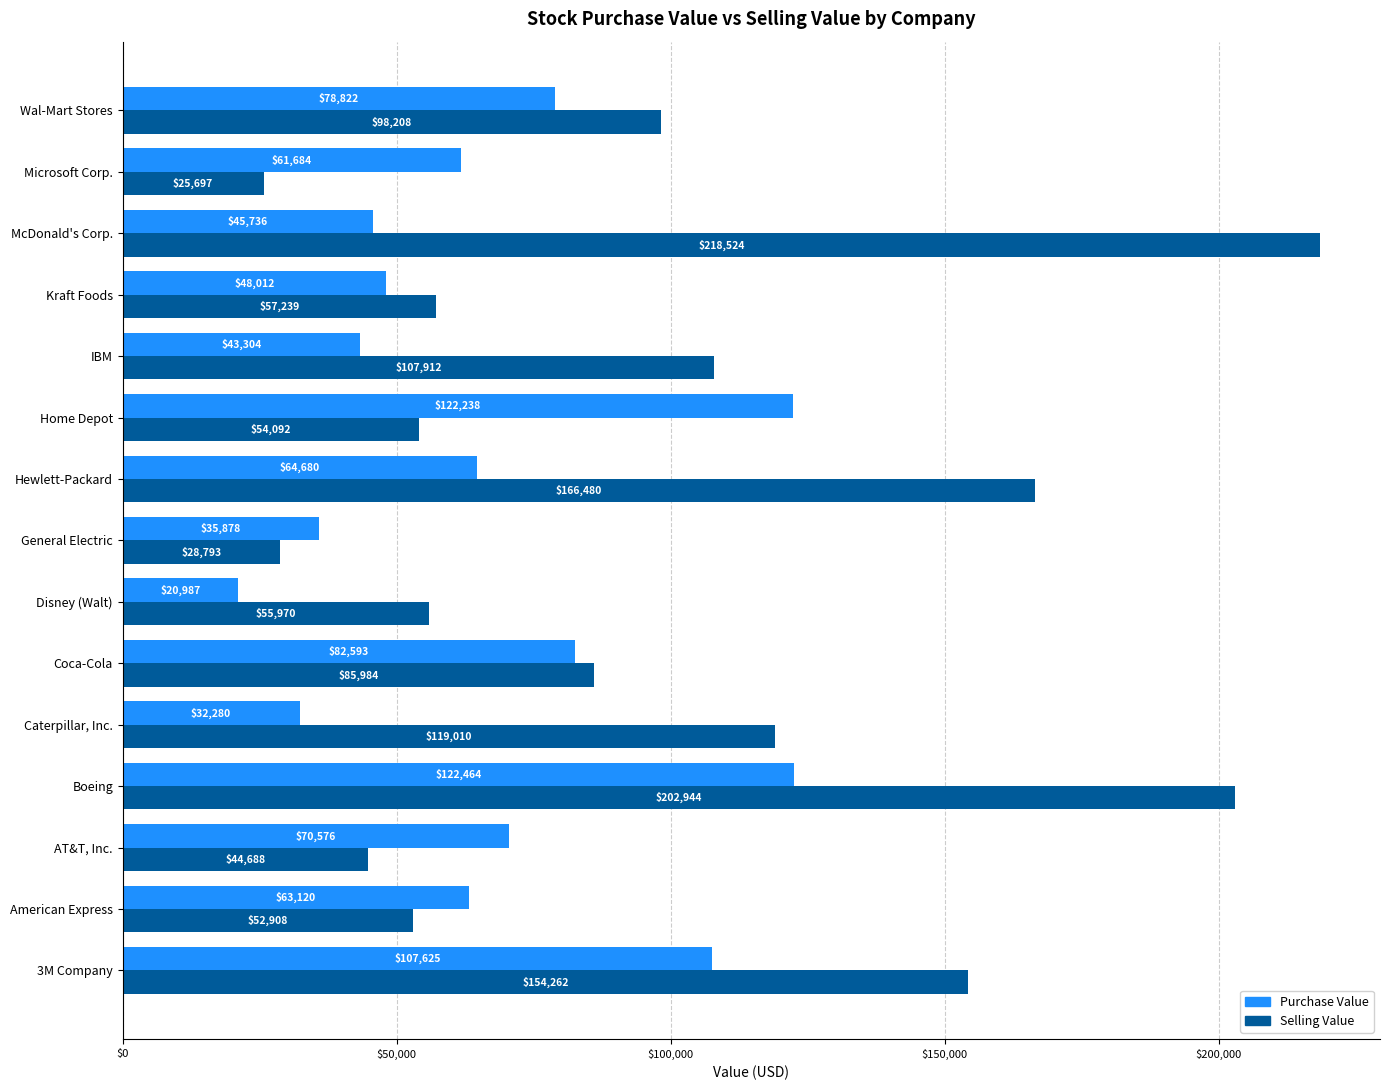

What value does the Purchase Value series have at 3M Company?

107625.0